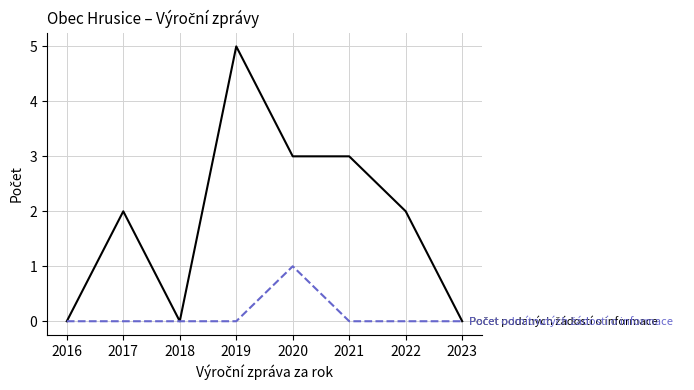

What is the difference between the highest and lowest values at 2021?

3